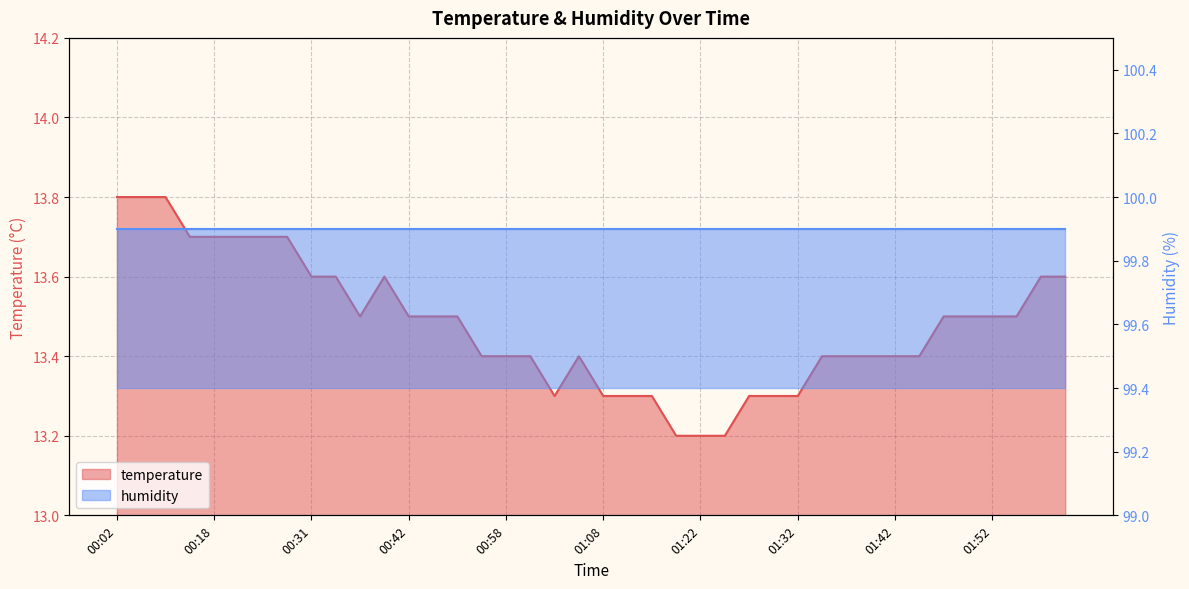

List the labels in order of value, smallest first.

01:19, 01:22, 01:24, 01:03, 01:08, 01:11, 01:16, 01:27, 01:29, 01:32, 00:55, 00:58, 01:00, 01:06, 01:35, 01:37, 01:40, 01:42, 01:44, 00:36, 00:42, 00:44, 00:53, 01:47, 01:49, 01:52, 01:54, 00:31, 00:34, 00:39, 01:57, 02:00, 00:15, 00:18, 00:20, 00:23, 00:26, 00:02, 00:05, 00:07